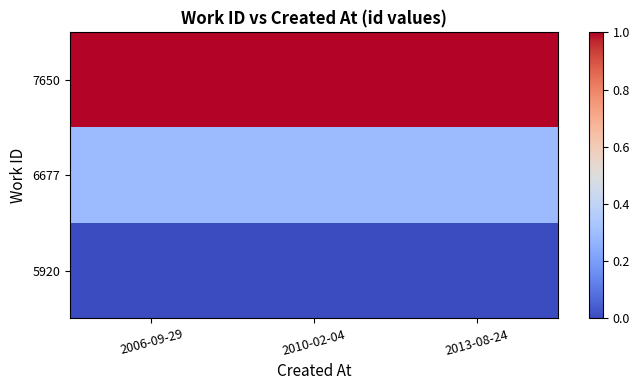

Between 2010-02-04 and 2013-08-24, which is larger?

2010-02-04